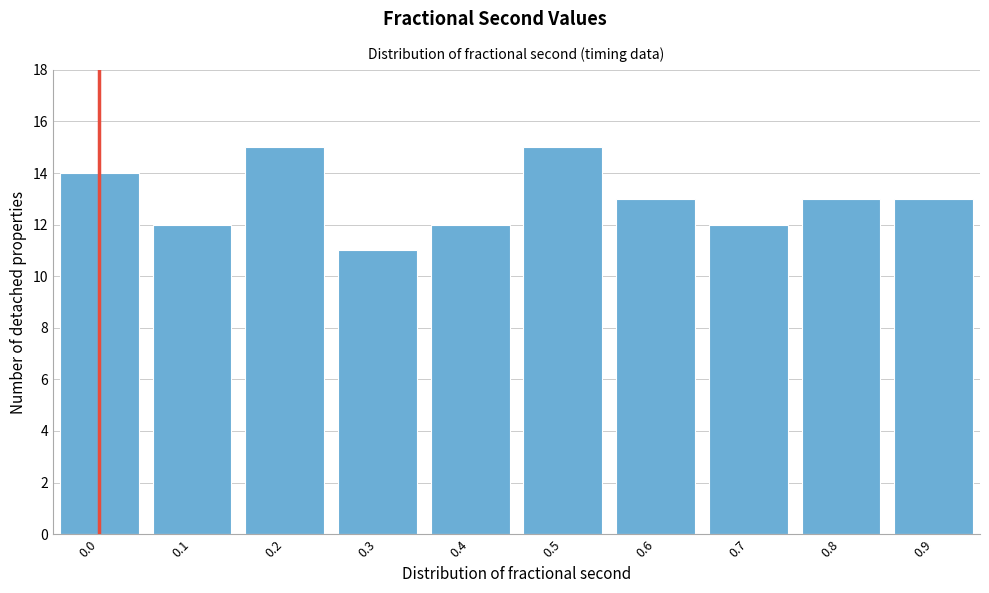

Reading right to left, transcribe all the data shown in this chart.

0.9=13	0.8=13	0.7=12	0.6=13	0.5=15	0.4=12	0.3=11	0.2=15	0.1=12	0.0=14